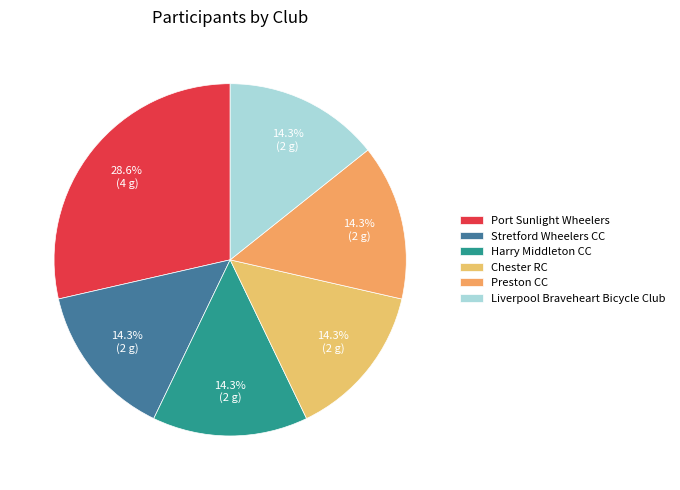

How many slices are in this pie chart?

6